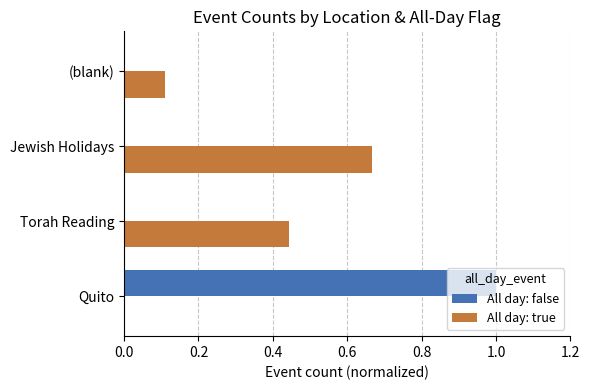

What are all the series names shown in the legend?

All day: false, All day: true